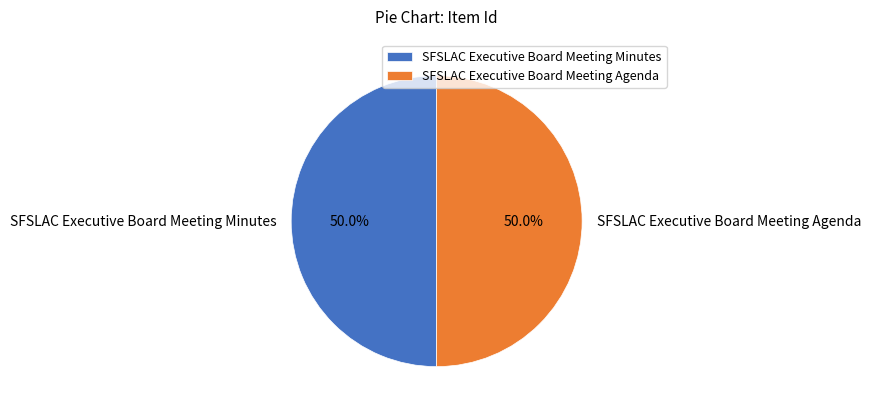

How many segments does this pie chart have?

2